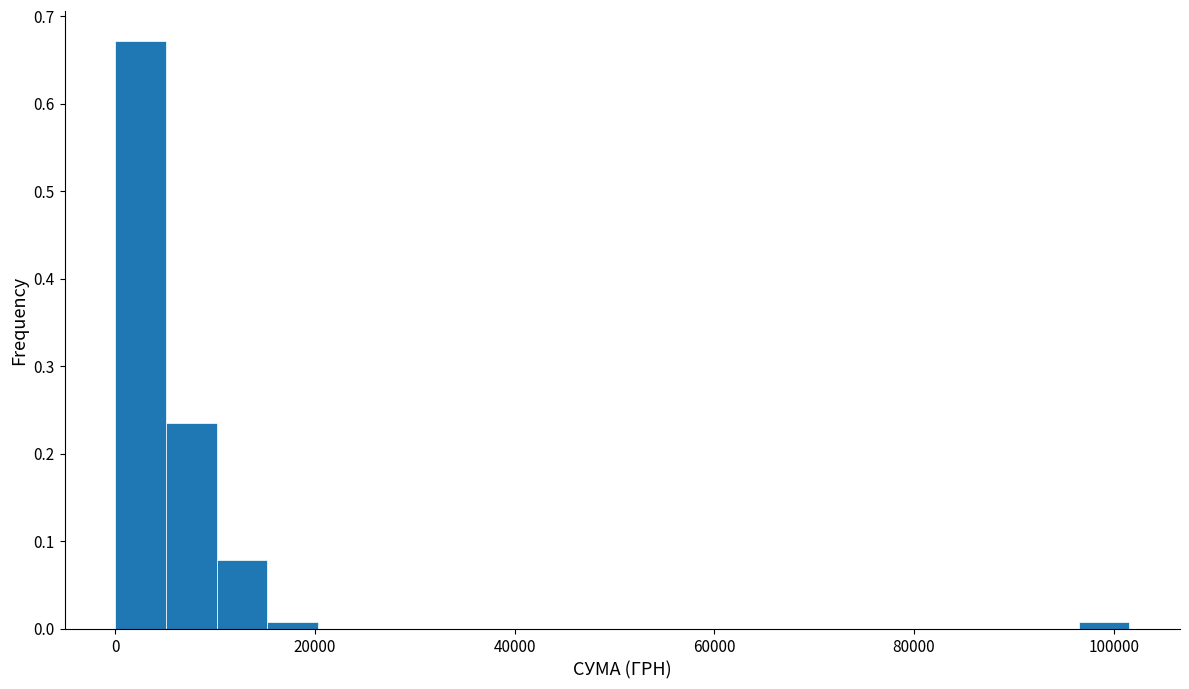

Around what value on the x-axis is the tallest bar? Give the approximate position of its centre, as read against the axis.

2000